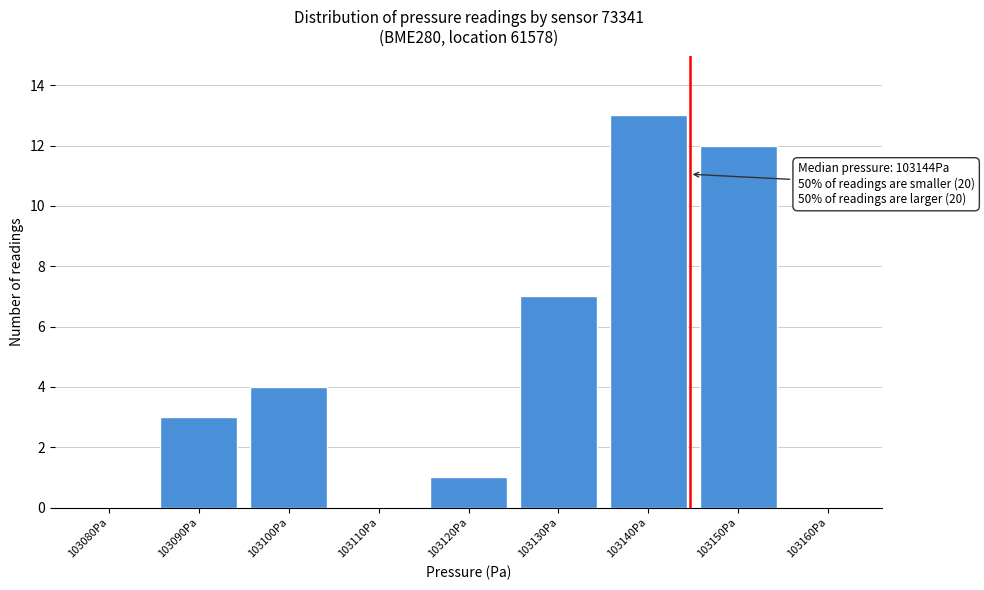

Reading right to left, extract all data points from this chart.

103160Pa=0	103150Pa=12	103140Pa=13	103130Pa=7	103120Pa=1	103110Pa=0	103100Pa=4	103090Pa=3	103080Pa=0